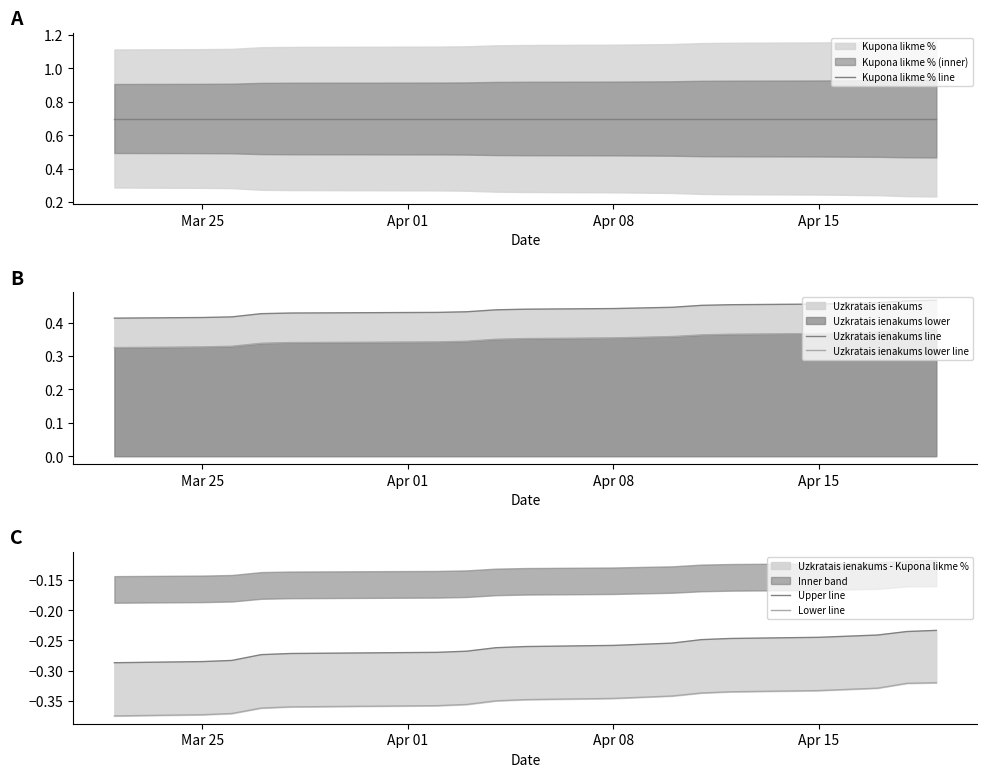

Which series has the largest range (max minus min)?

Uzkratais ienakums lower line